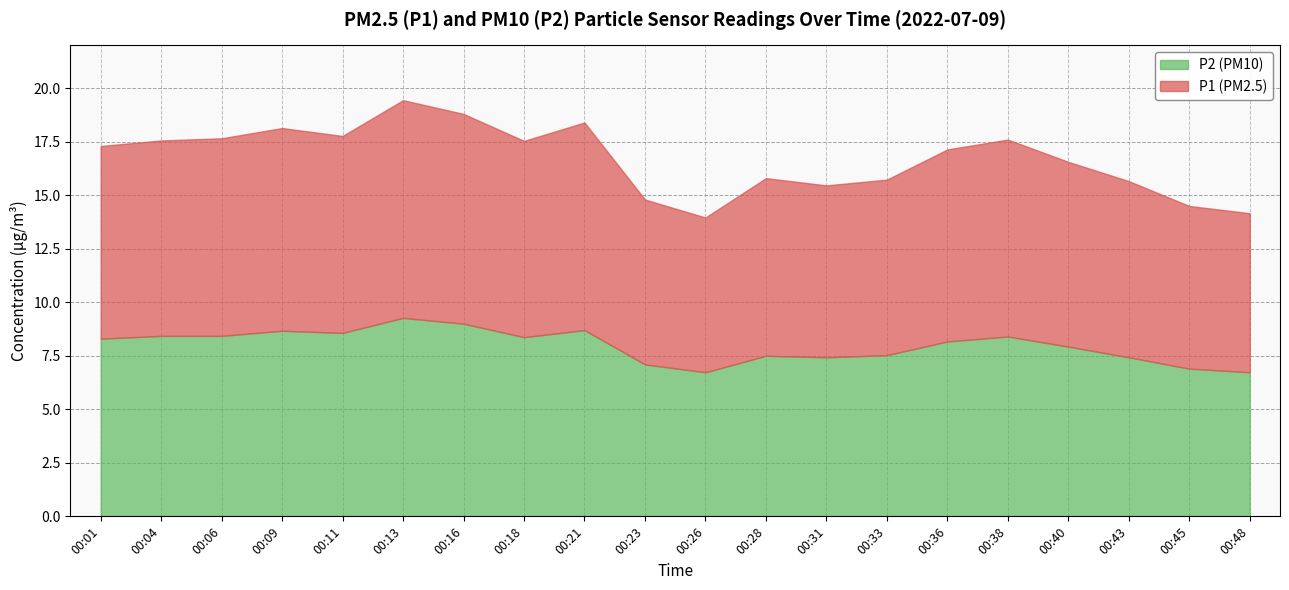

At which label does P2 reach its peak?

00:13